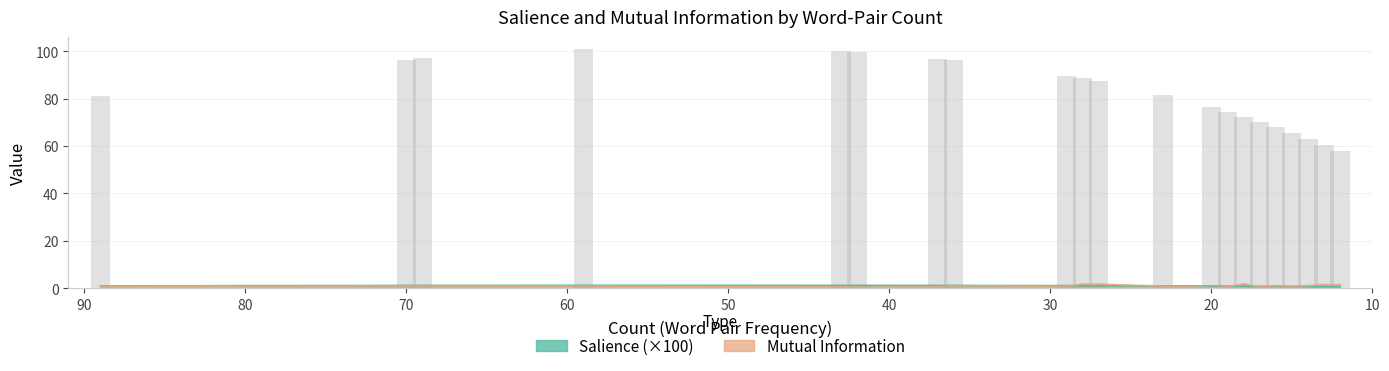

At how many categories does at least one series exceed 0?

21